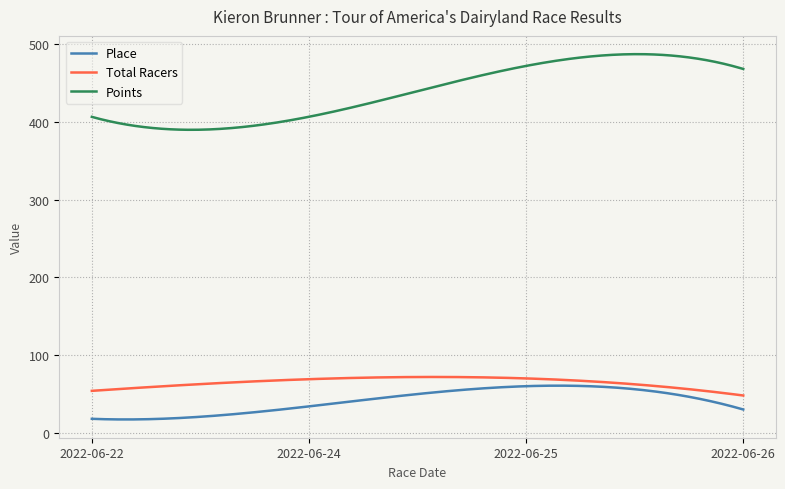

Does the chart display data point markers on the line(s)?

No